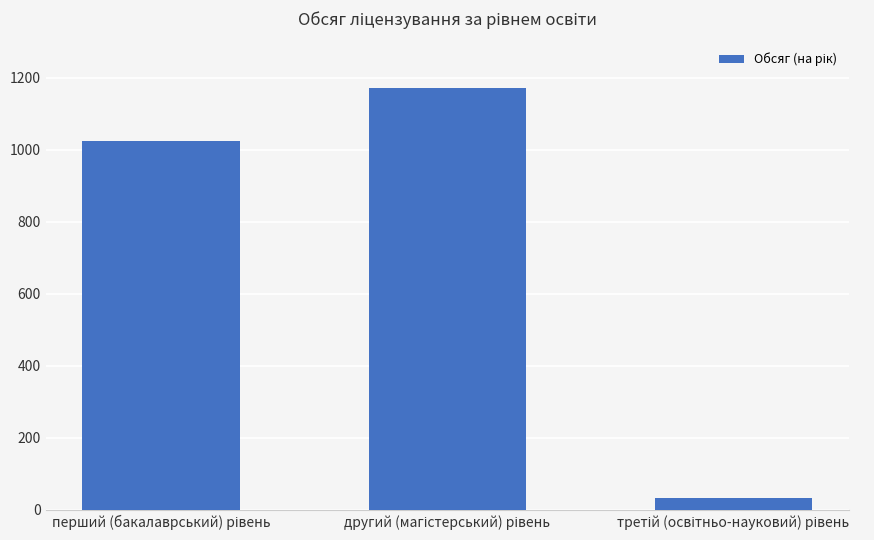

Reading right to left, extract all data points from this chart.

33	1170	1025